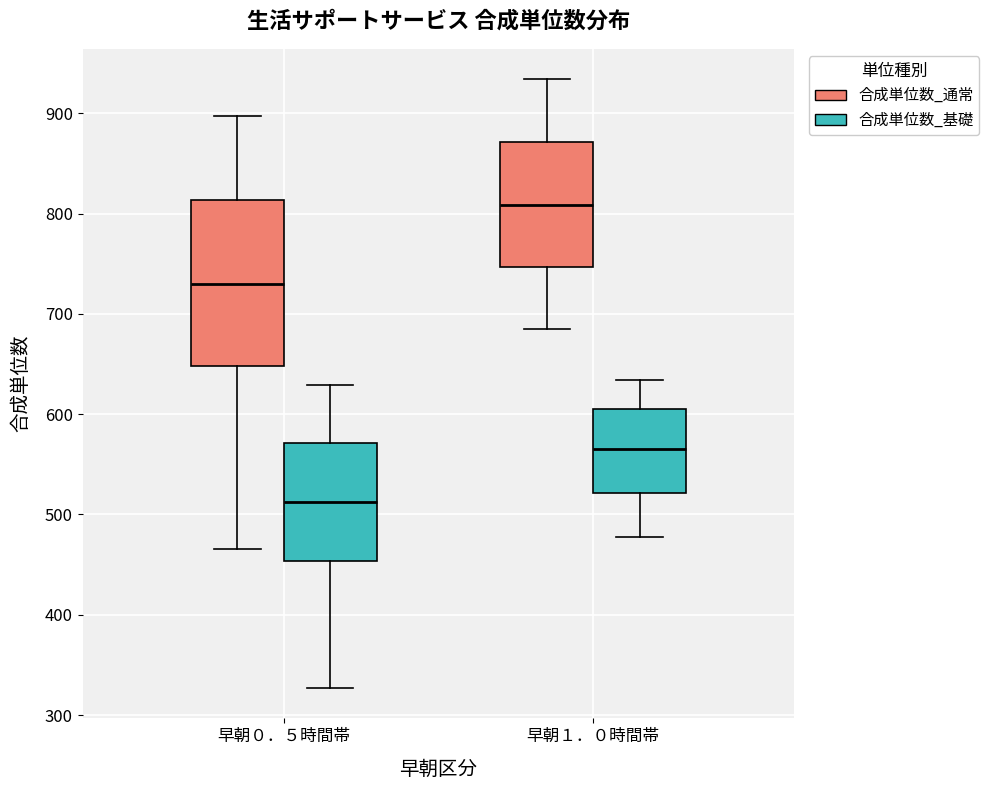

Which box has the lowest median line?

早朝０．５時間帯 (合成単位数_基礎)